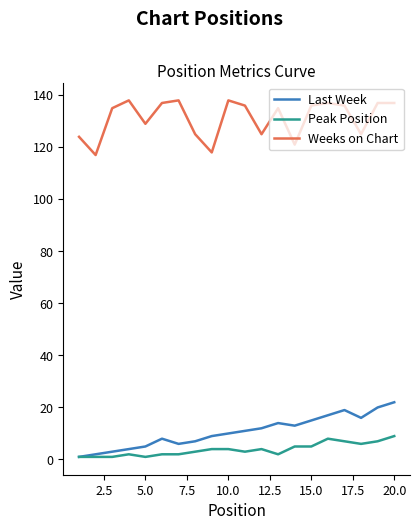

True or false: Peak Position and Weeks on Chart intersect in this chart.

False